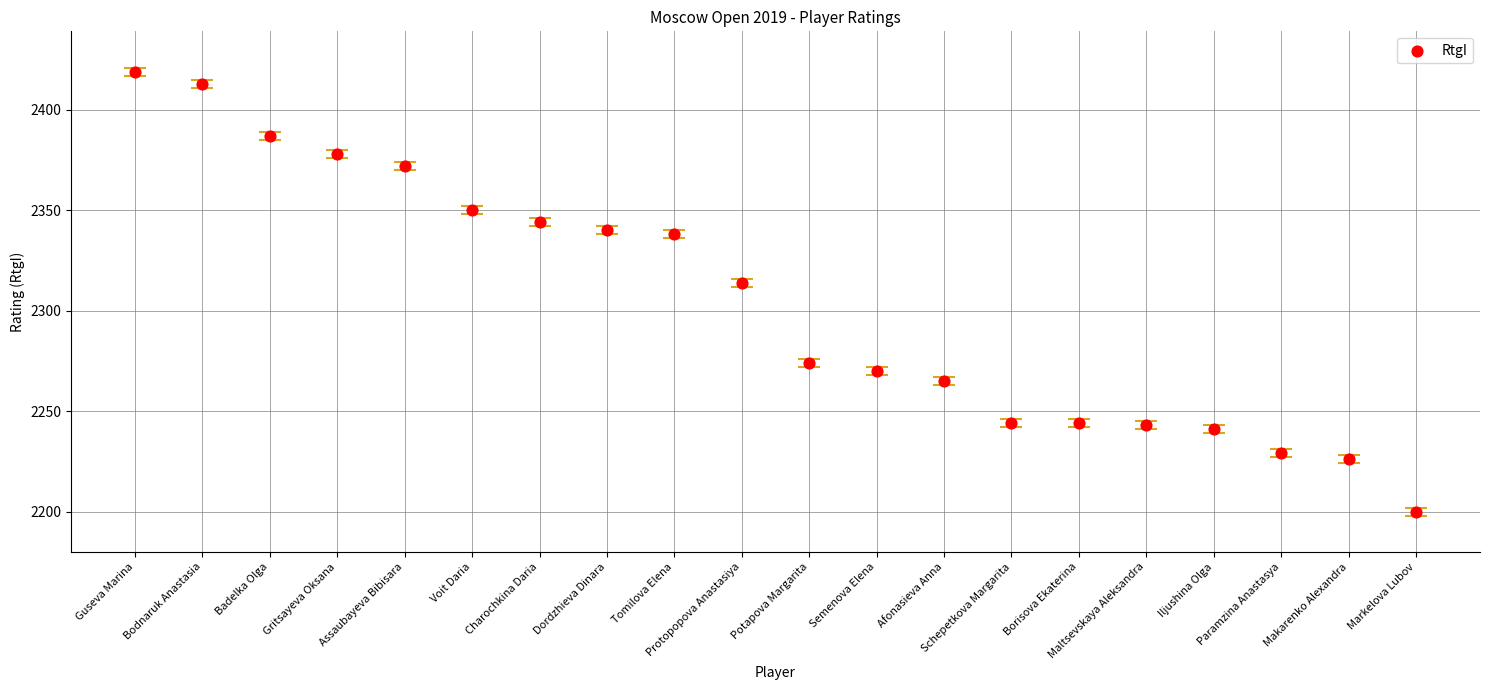

What is the range of Y values (max minus min)?

219